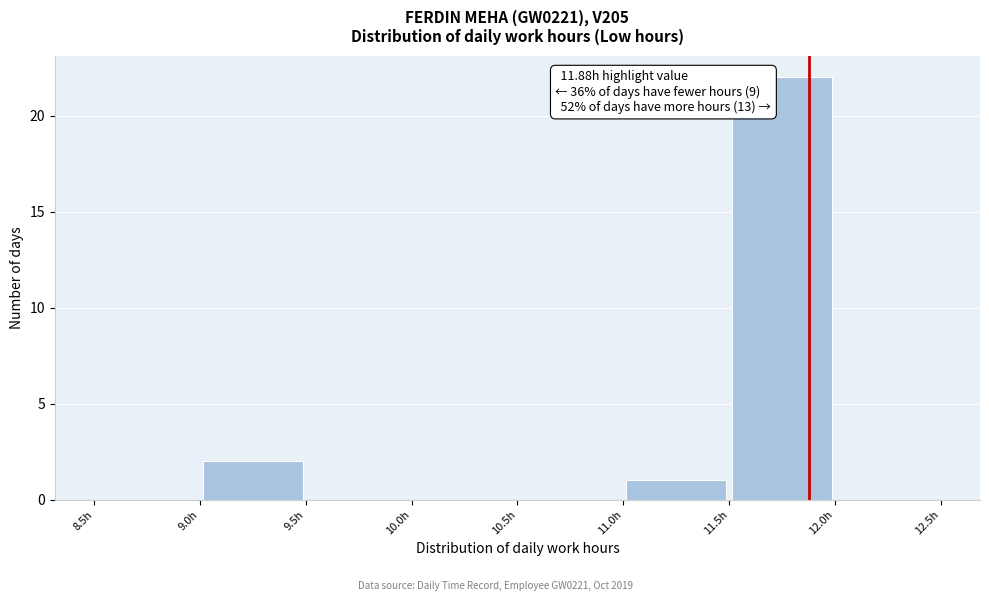

Over which range of the x-axis is the bar tallest?

11.5 to 12.0